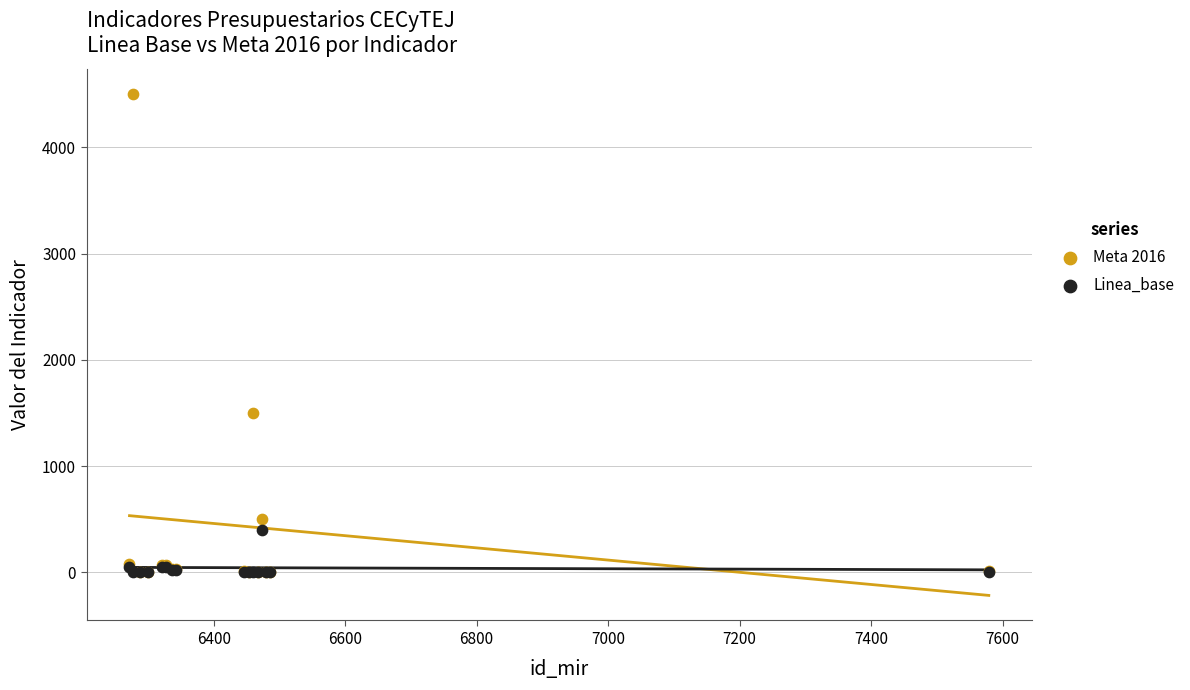

Which series contains the highest Y value?

Meta 2016